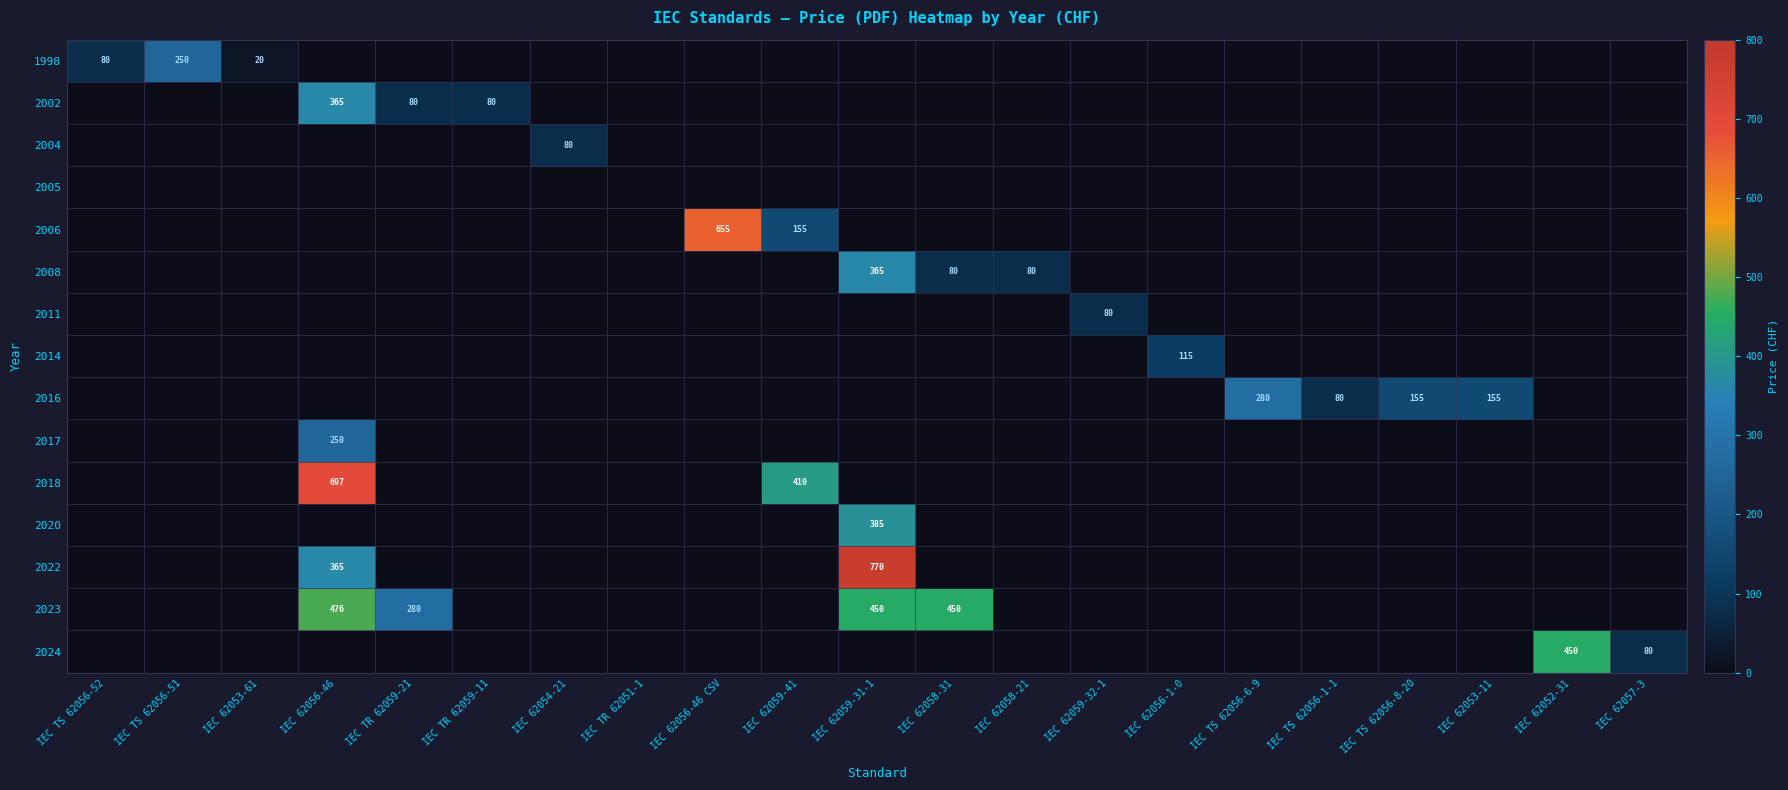

List the series in order of their peak value, lowest first.

2005, 2004, 2011, 2014, 1998, 2017, 2016, 2002, 2008, 2020, 2024, 2023, 2006, 2018, 2022